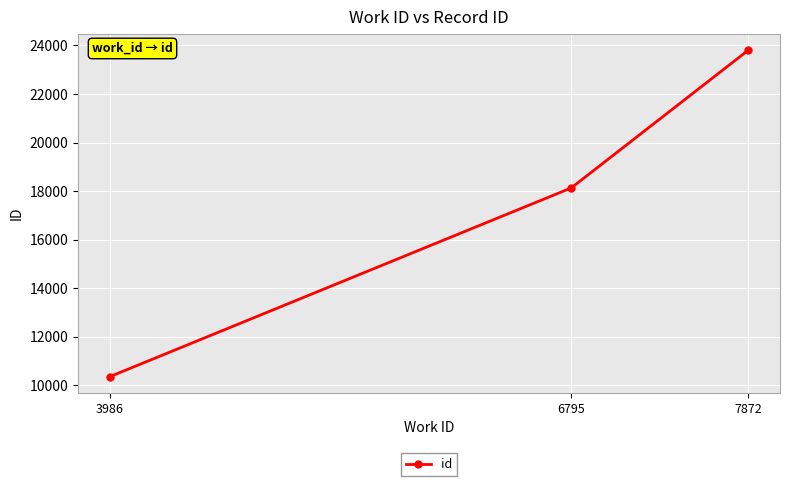

Is it true that the value at 3986 is 10356?

True